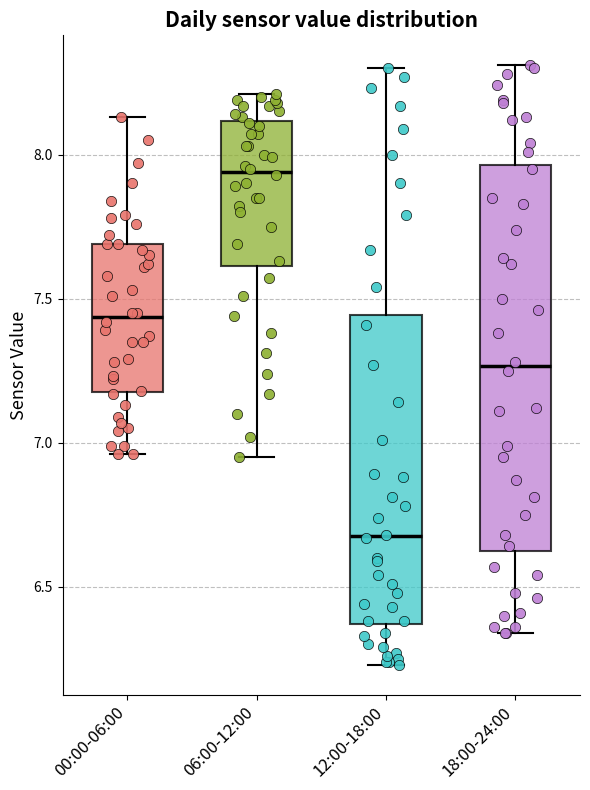

Reading left to right, transcribe this box plot: for each box, give where its median line is, the range the box spans, and where its two whiskers end, as read against the y-axis. The values are not printed on the chart, so give them approximately, as read against the axis.

00:00-06:00: median 7.45, box 7.20 to 7.70, whiskers 6.95 to 8.15
06:00-12:00: median 7.95, box 7.60 to 8.10, whiskers 6.95 to 8.20
12:00-18:00: median 6.70, box 6.35 to 7.45, whiskers 6.25 to 8.30
18:00-24:00: median 7.25, box 6.60 to 7.95, whiskers 6.35 to 8.30